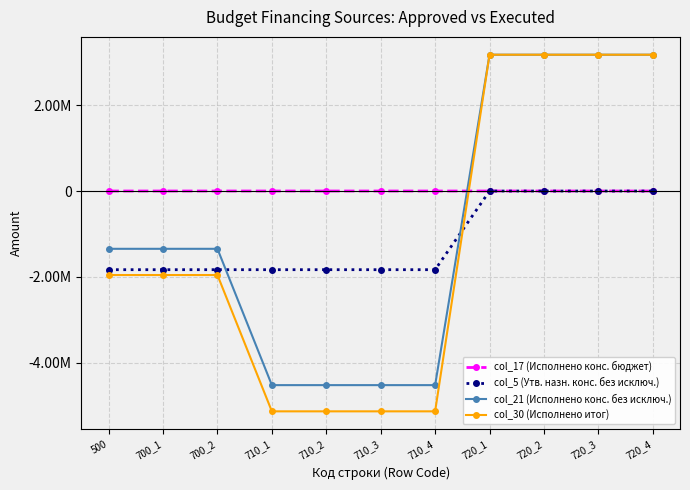

Where does the col_30 (Исполнено итог) series first go above -1955624?

720_1